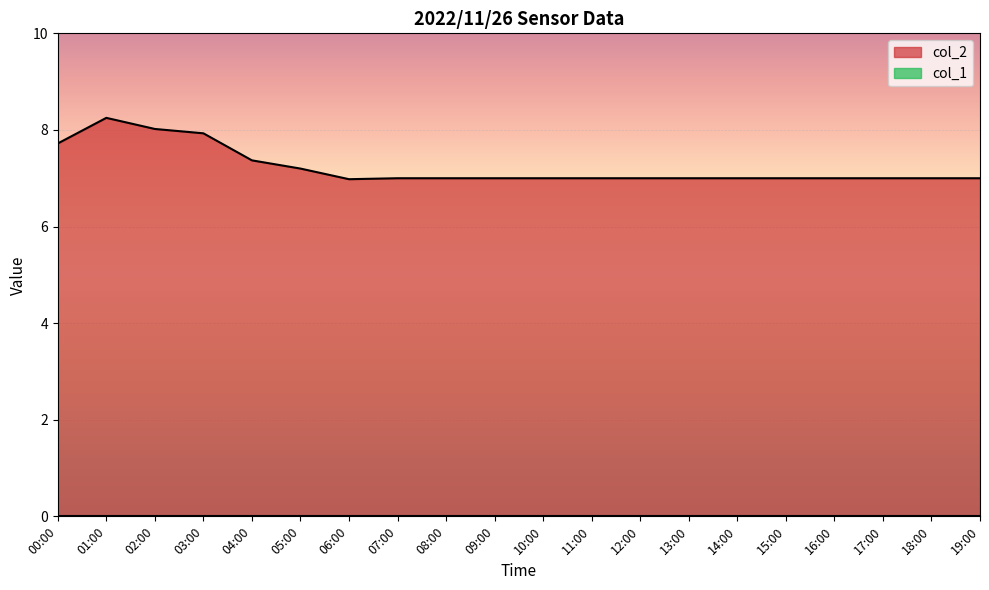

What is the difference between the maximum and minimum values in the col_2 series?

1.3